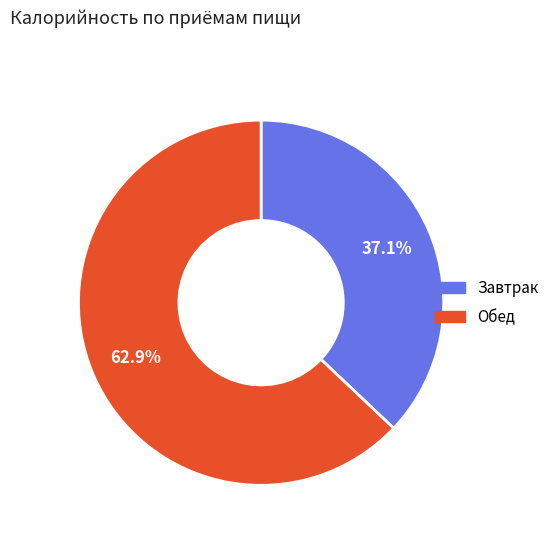

To the nearest percent, what is the difference between the largest and smallest slice percentages?

26%